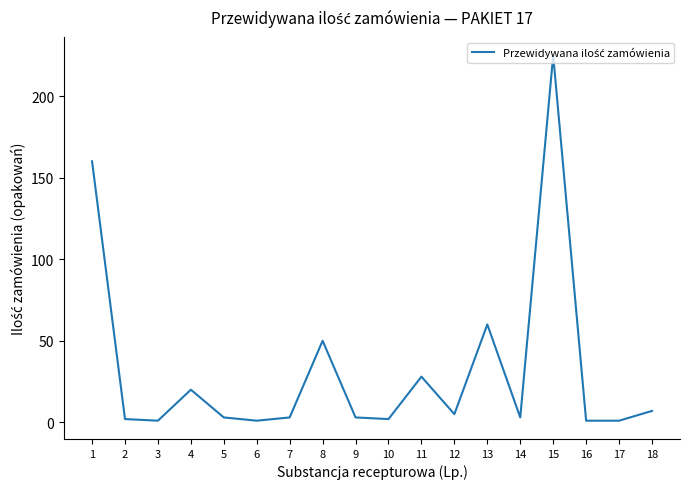

Is it true that the value at 12 is 5?

True